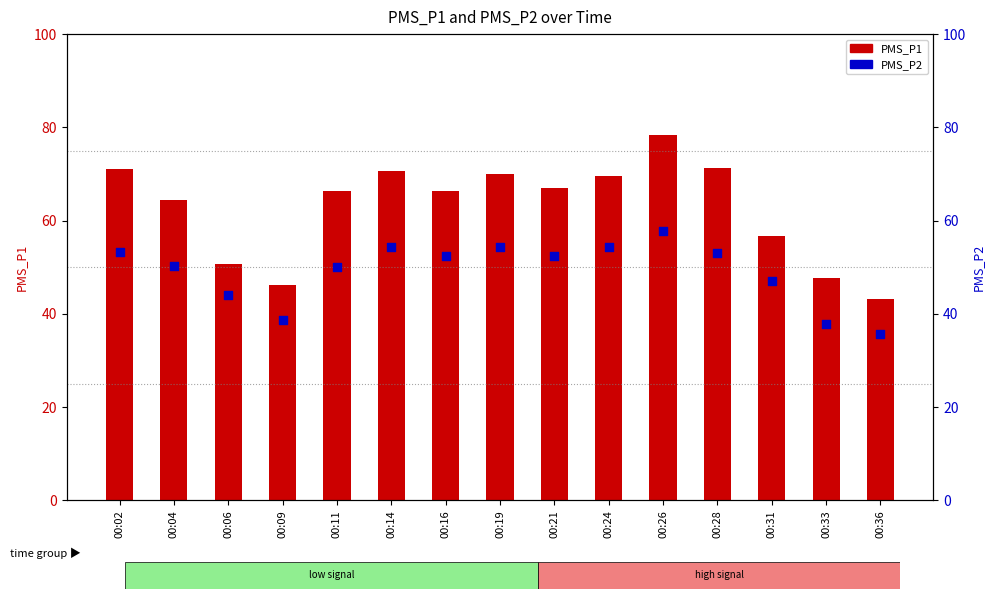

What are all the series names shown in the legend?

PMS_P1, PMS_P2